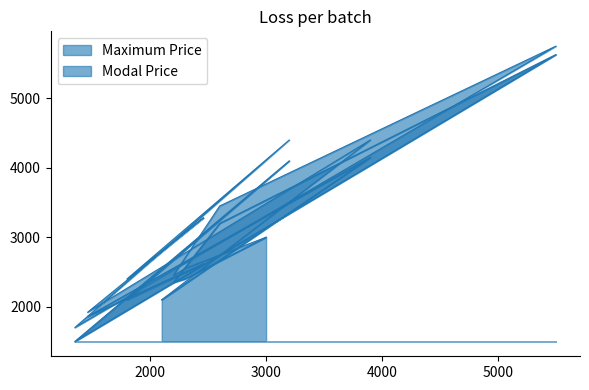

True or false: Modal Price and Maximum Price intersect in this chart.

False